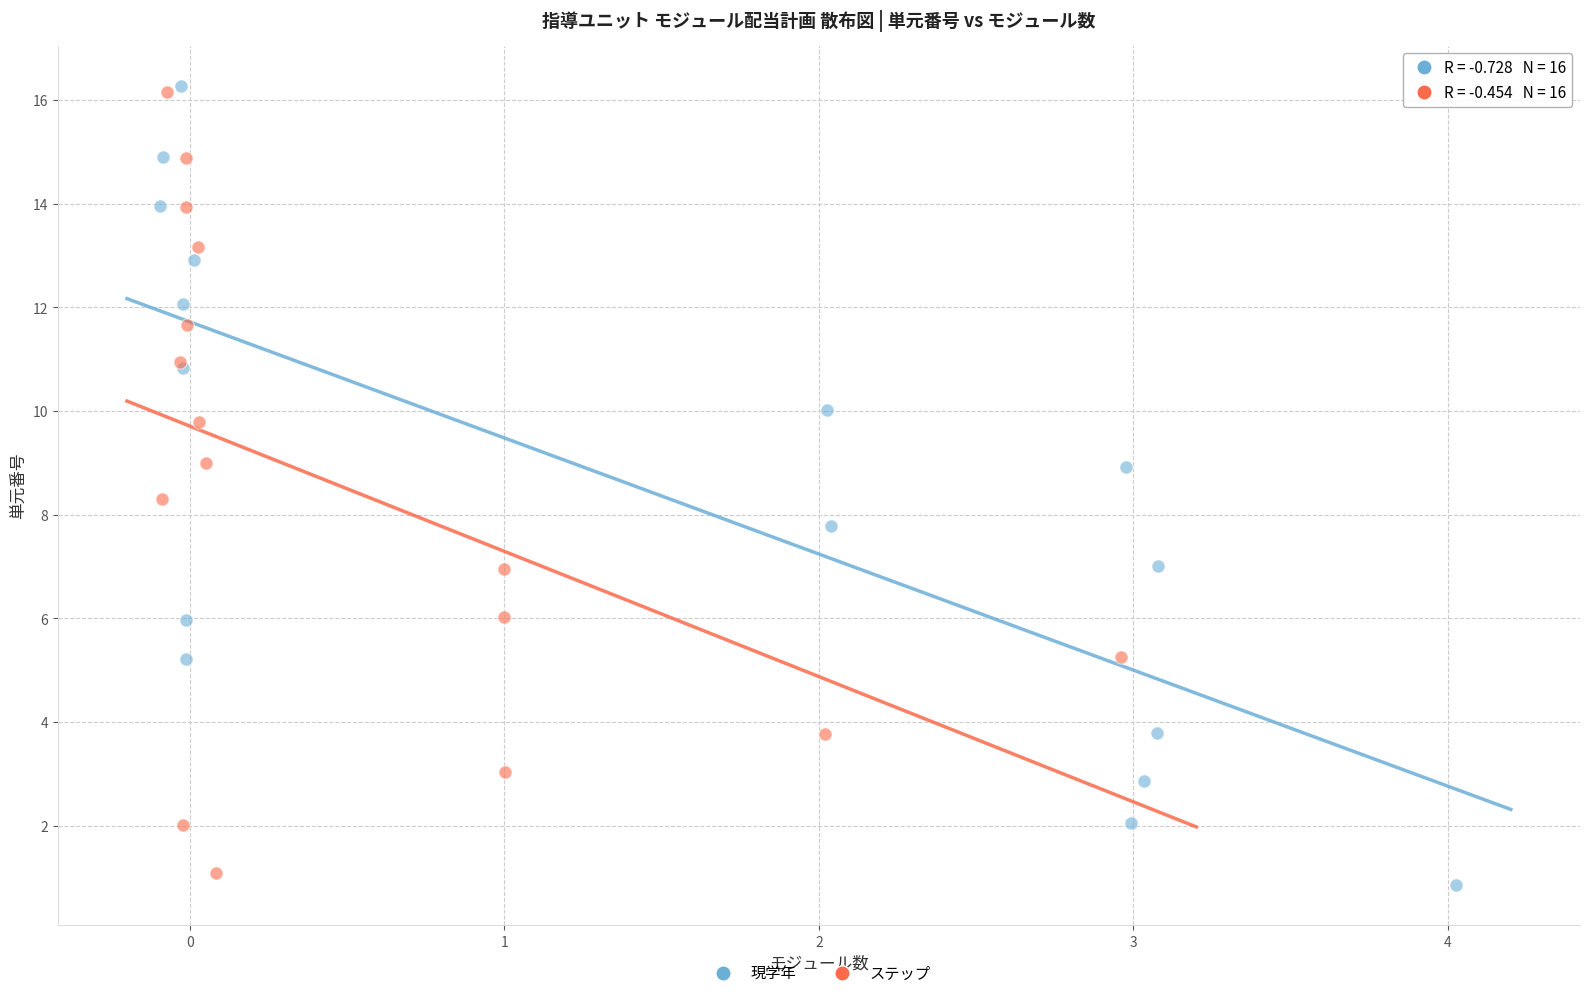

What are all the series names shown in the legend?

現学年, ステップ